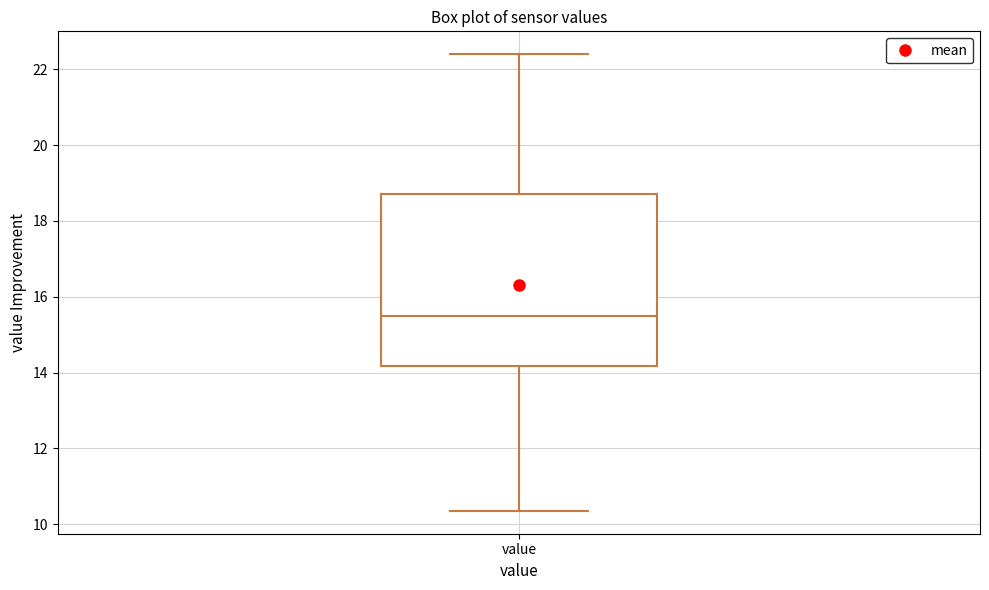

Read this box plot against the y-axis: the position of the median line, the range covered by the box, and the ends of both whiskers. The values are not printed on the chart, so give them approximately, as read against the axis.

median 15.6, box 14.2 to 18.8, whiskers 10.4 to 22.4